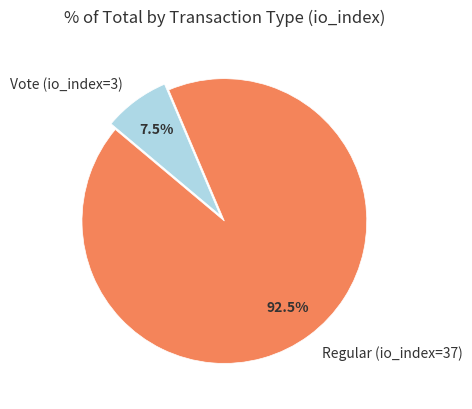

What is the ratio of the value at Regular (io_index=37) to the value at Vote (io_index=3)?

12.3